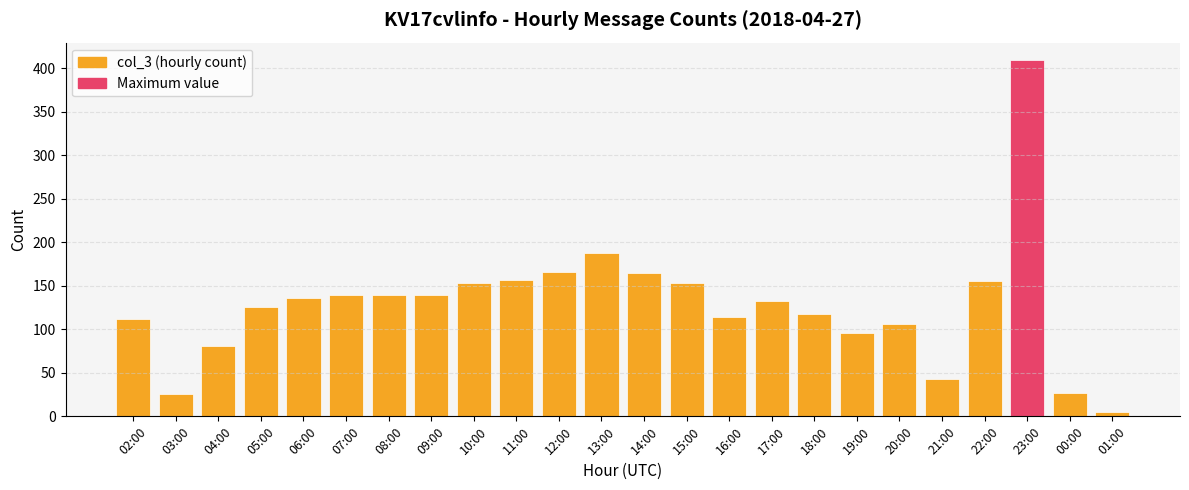

True or false: the data shows 196 at 06:00.

False